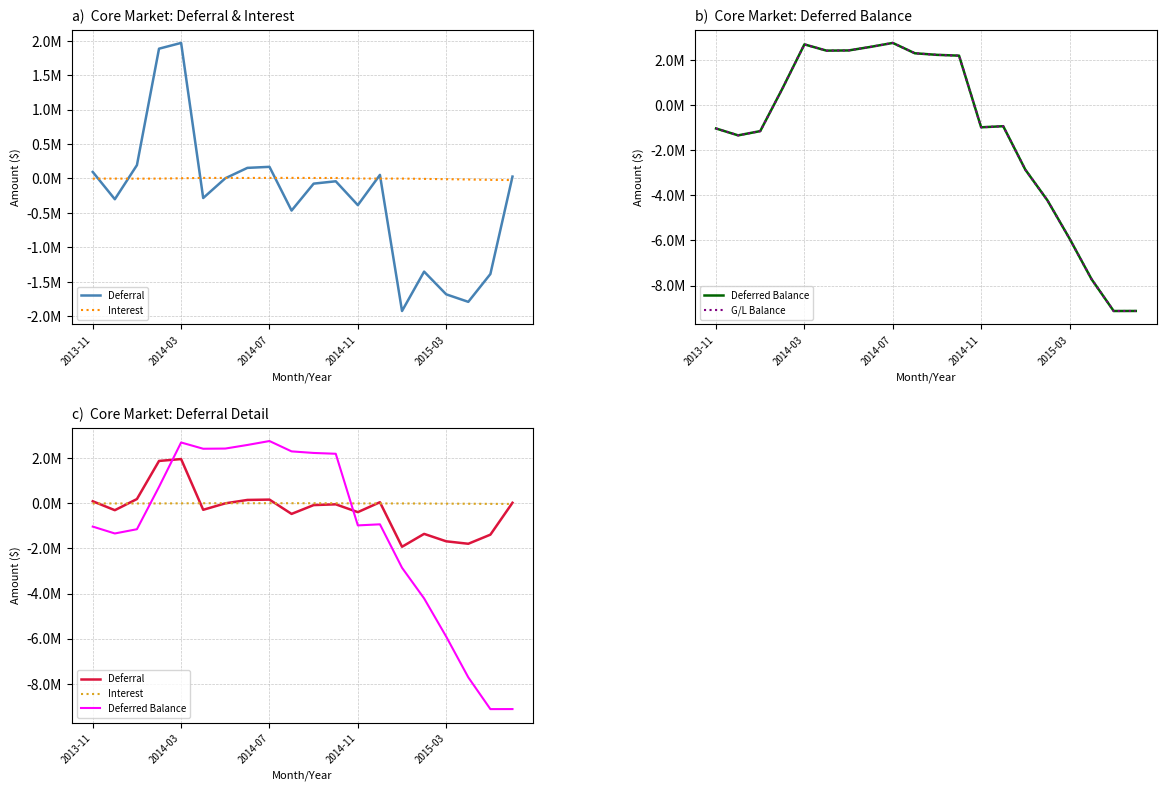

What is the smallest value displayed?

-9130215.9